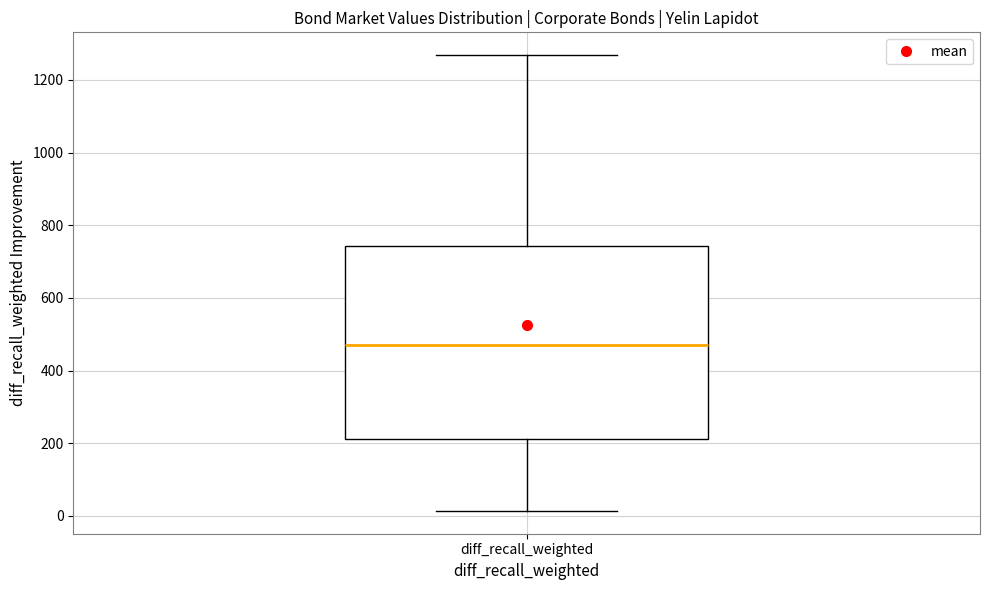

Read this box plot against the y-axis: the position of the median line, the range covered by the box, and the ends of both whiskers. The values are not printed on the chart, so give them approximately, as read against the axis.

median 480, box 220 to 740, whiskers 20 to 1260